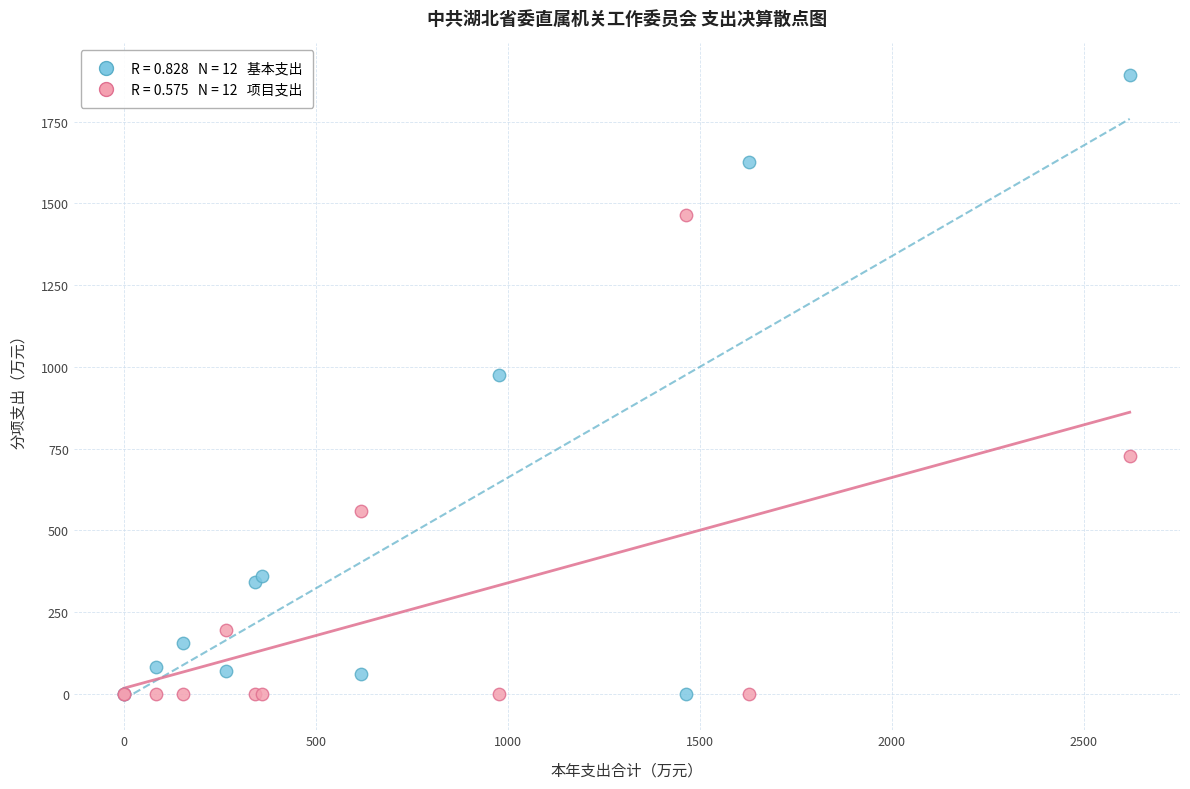

Across all series, what Y value is closest to 946?

975.7